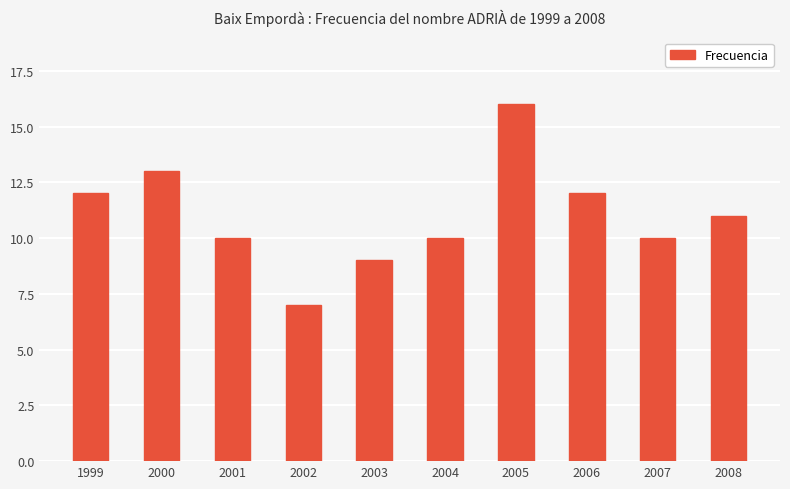

How many categories are shown in the chart?

10